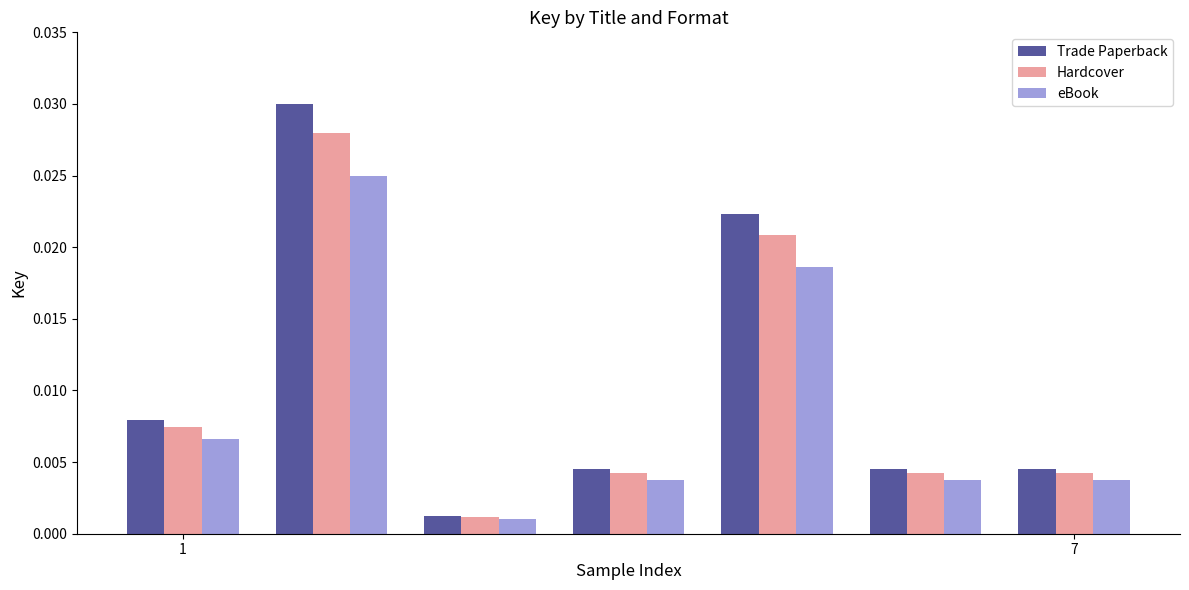

Rank the series by their maximum value, from lowest to highest.

eBook, Hardcover, Trade Paperback